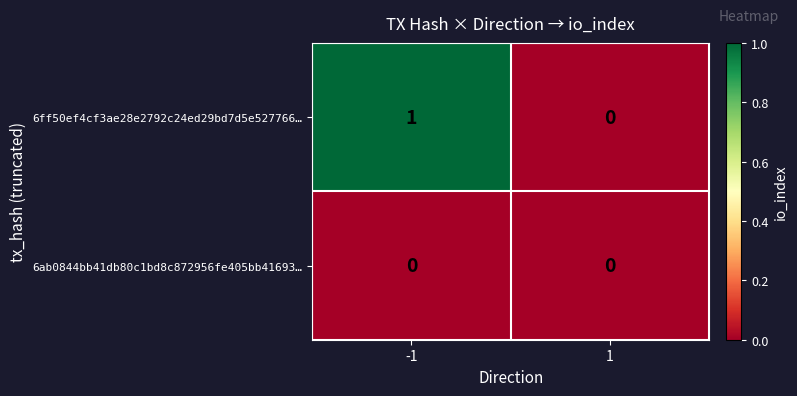

Between -1 and 1, which series saw the biggest shift?

6ff50ef4cf3ae28e2792c24ed29bd7d5e527766…